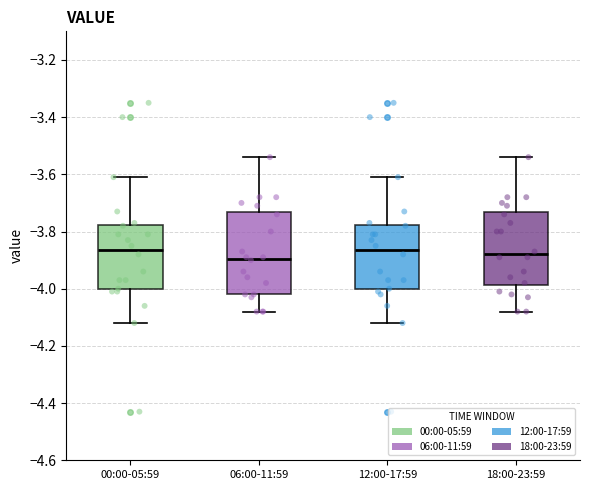

Comparing the boxes themselves (not the whiskers), which one is the tallest?

06:00-11:59